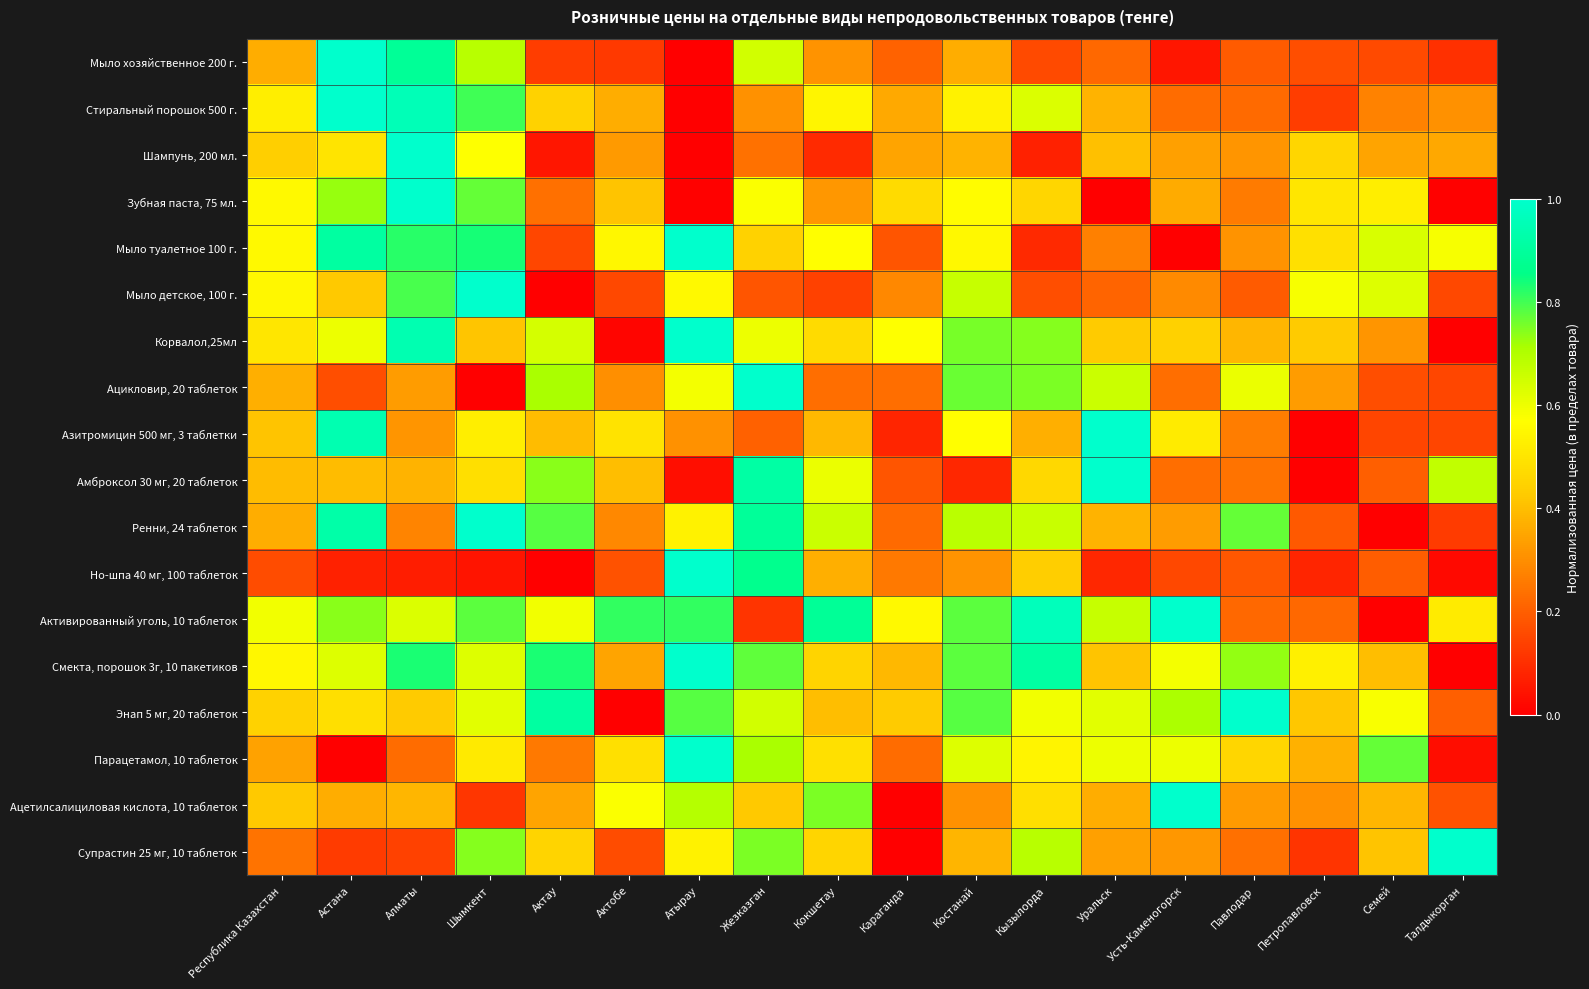

Which label corresponds to the largest value in the chart?

Астана